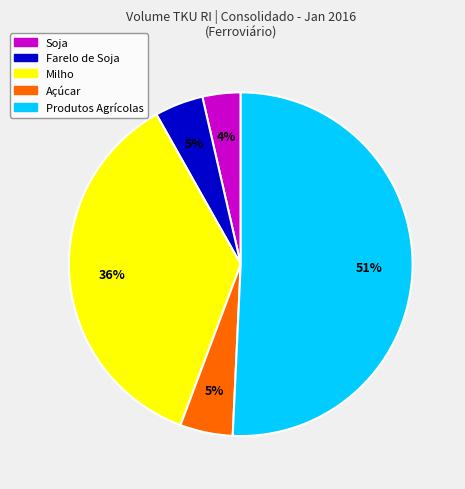

Do Farelo de Soja and Produtos Agrícolas together represent more than half of the pie?

Yes